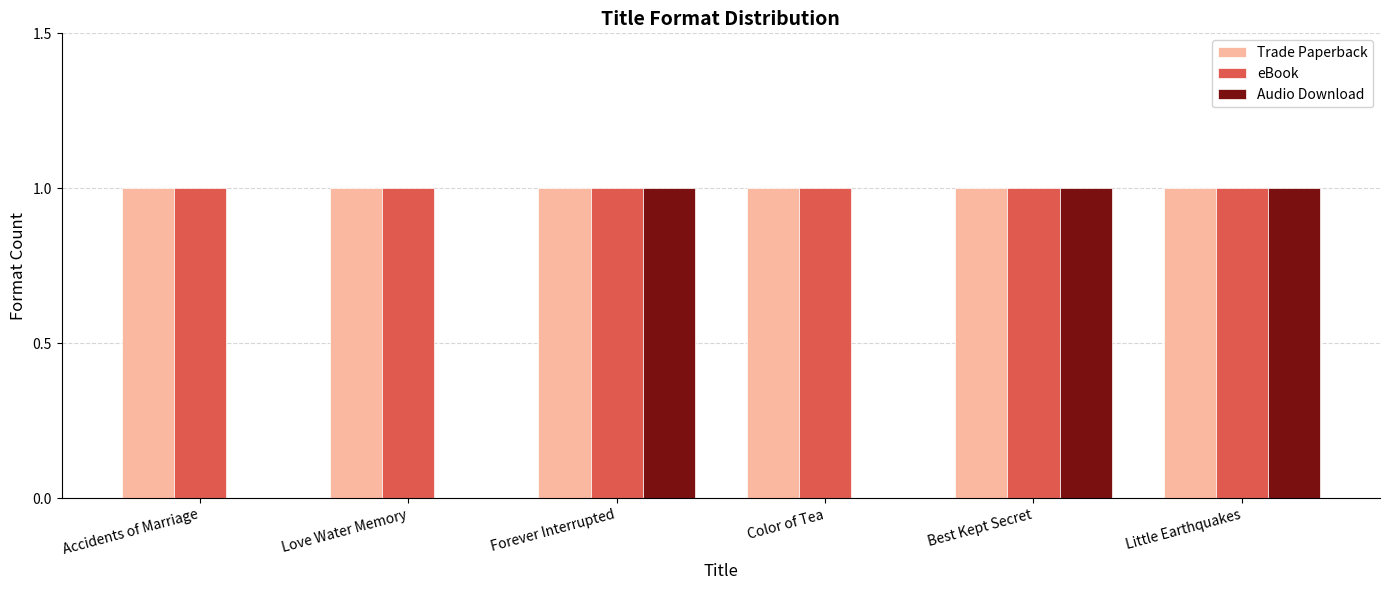

Which series changed the most between Accidents of Marriage and Little Earthquakes?

Audio Download